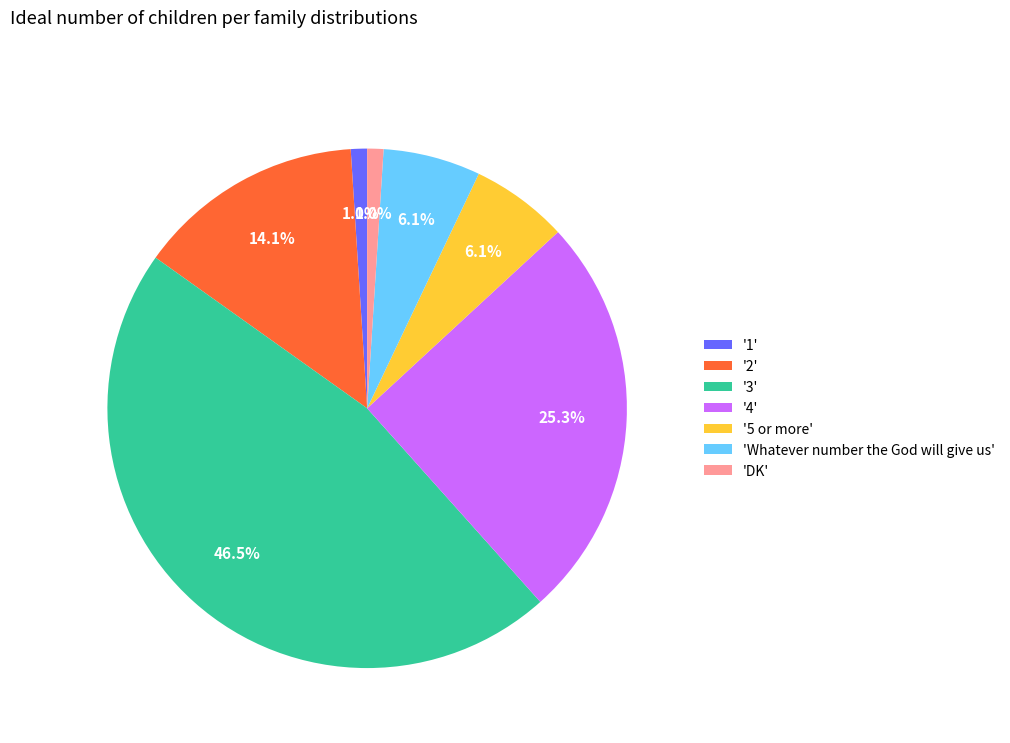

How much of the chart is everything except '3'?

53.5%